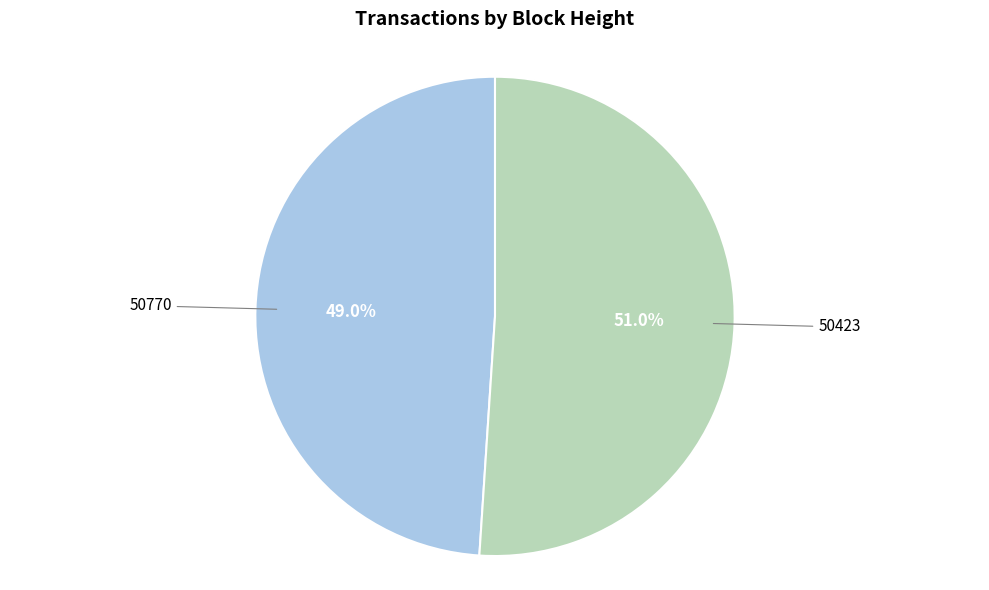

Is there a majority slice in this chart?

Yes